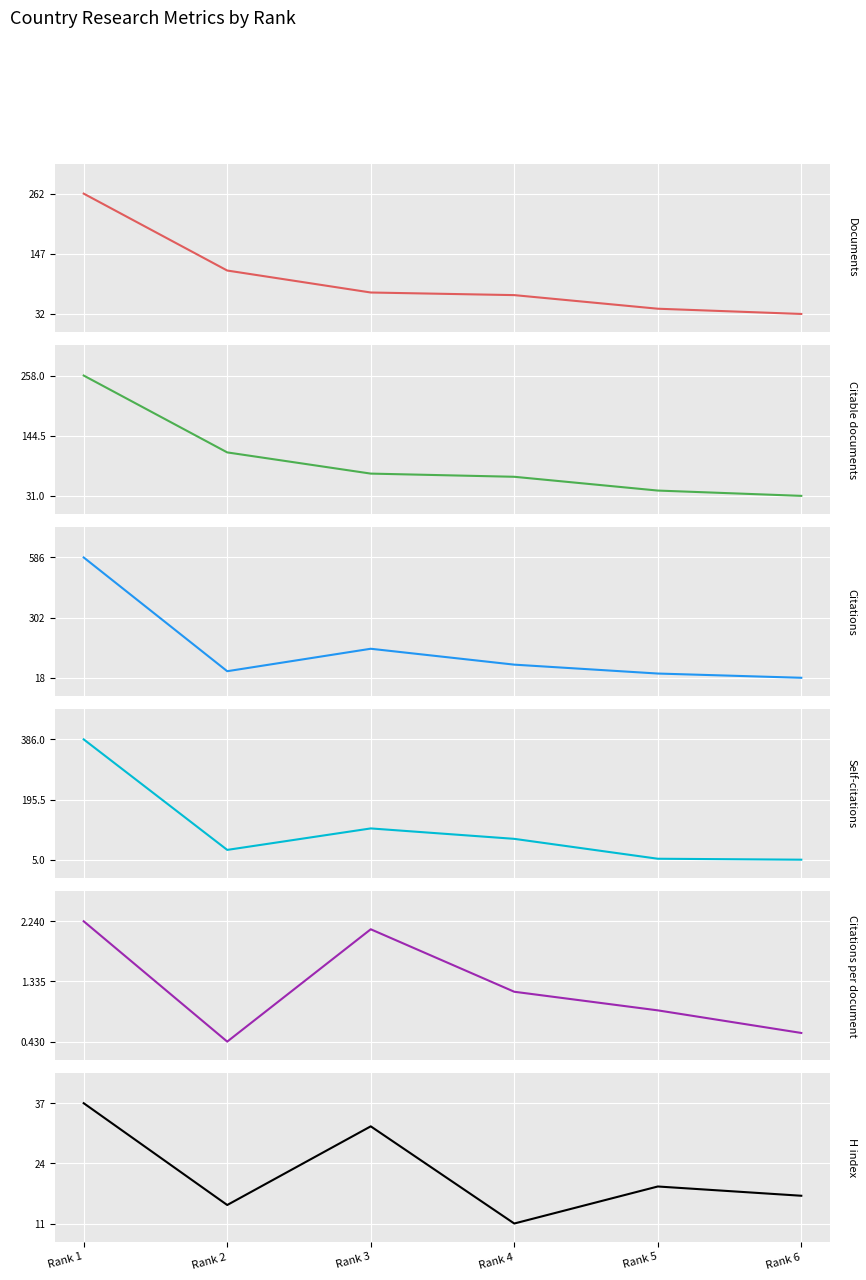

What is the spread (max minus min) of values at Rank 2?

114.6